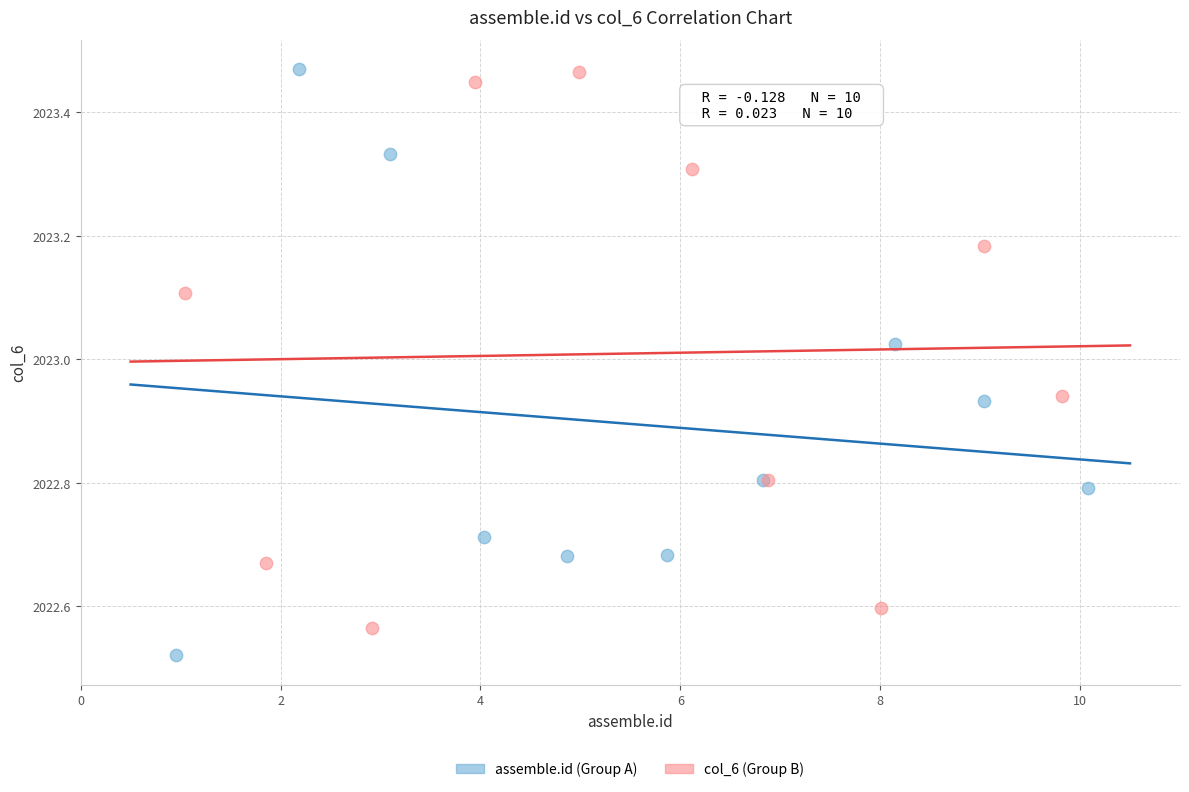

Which series reaches the minimum Y coordinate?

assemble.id (Group A)